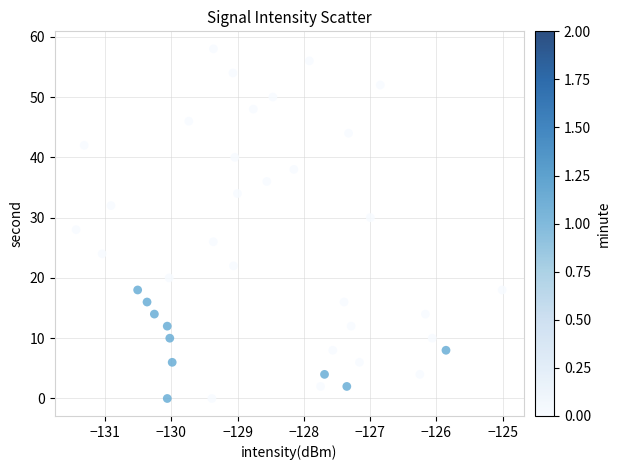

What is the range of Y values (max minus min)?

58